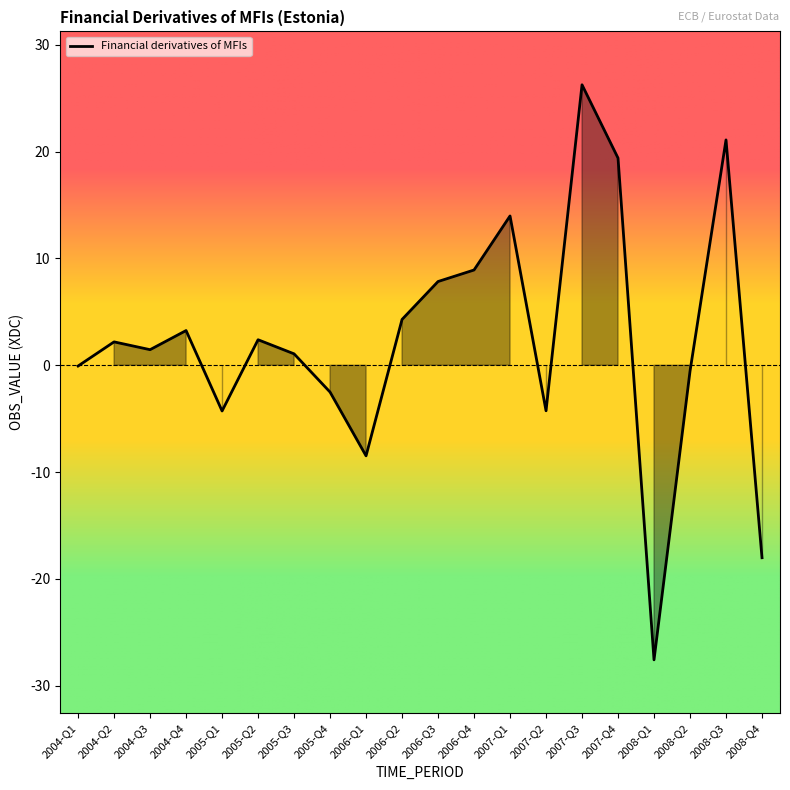

Rank the categories by value from highest to lowest.

2007-Q3, 2008-Q3, 2007-Q4, 2007-Q1, 2006-Q4, 2006-Q3, 2006-Q2, 2004-Q4, 2005-Q2, 2004-Q2, 2004-Q3, 2005-Q3, 2004-Q1, 2008-Q2, 2005-Q4, 2007-Q2, 2005-Q1, 2006-Q1, 2008-Q4, 2008-Q1